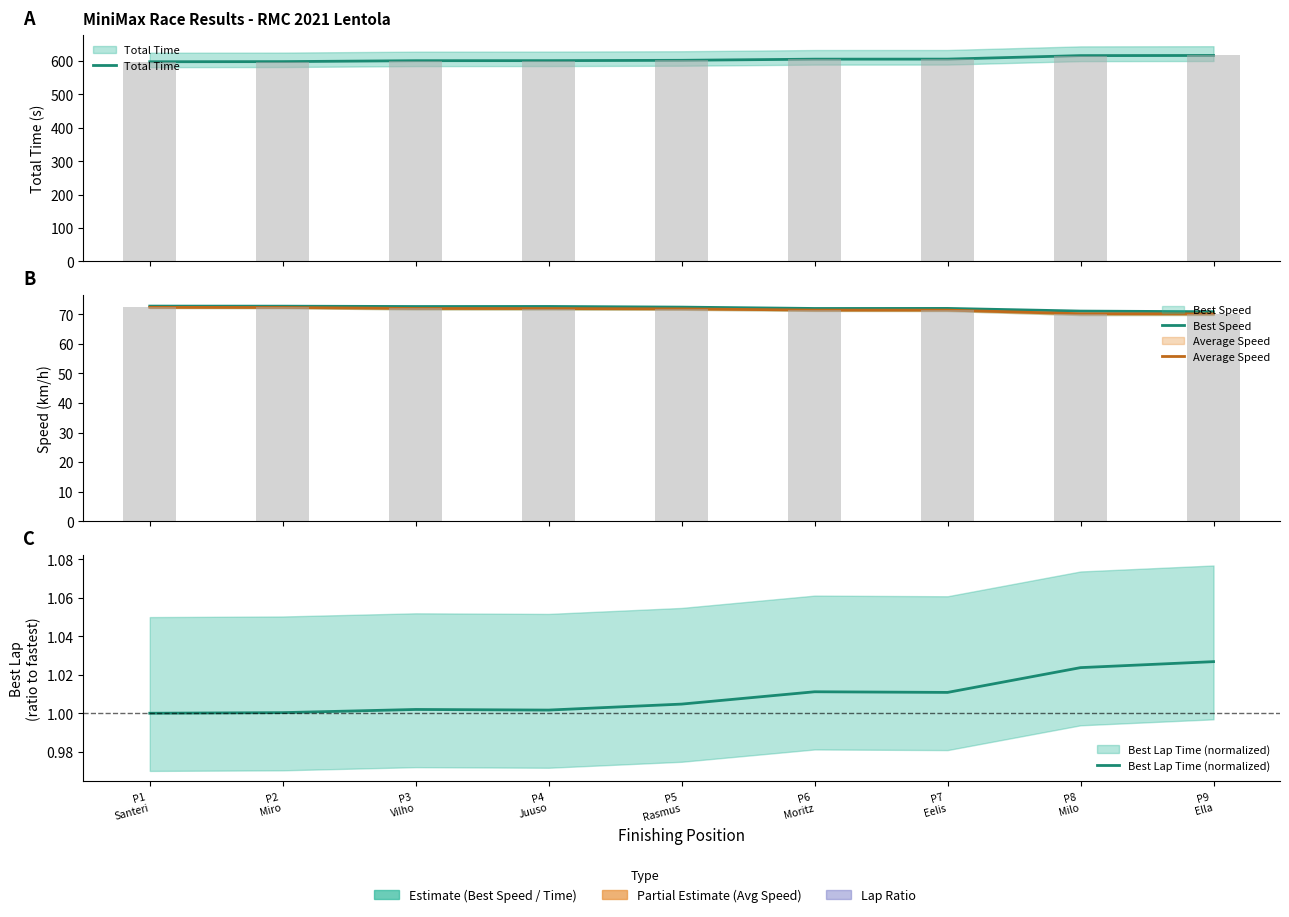

At which category does the chart reach its minimum across all series?

P1
Santeri